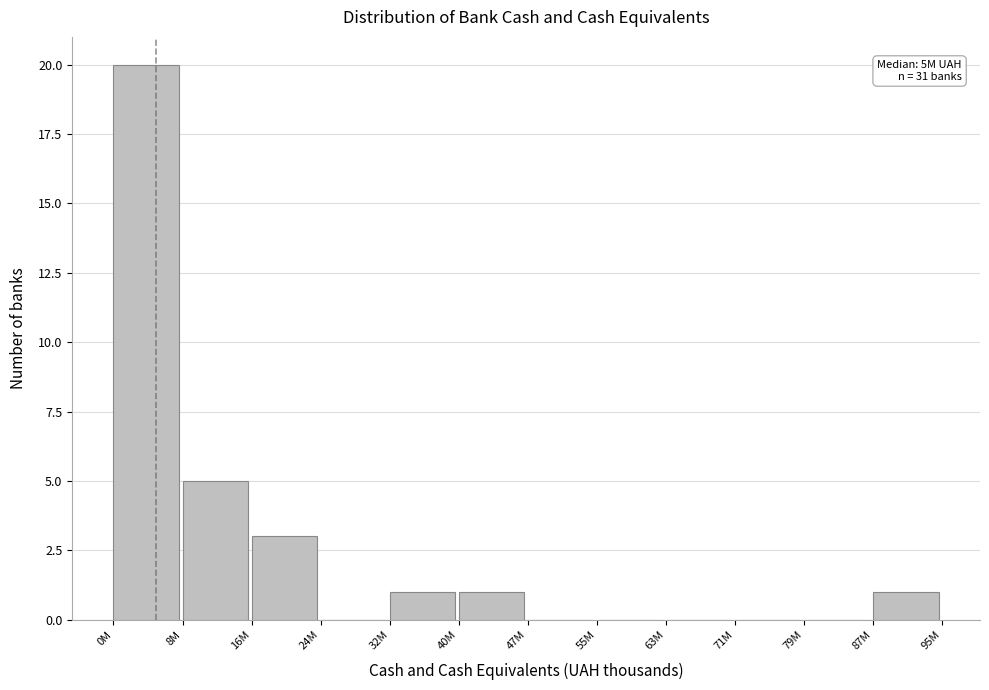

Reading left to right, what are all the values shown in this chart?

0M=20	8M=5	16M=3	24M=0	32M=1	40M=1	47M=0	55M=0	63M=0	71M=0	79M=0	87M=1